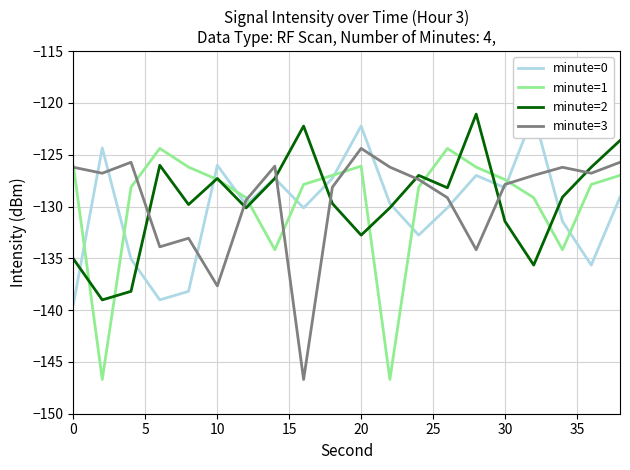

Read the minute=1 value at 20.

-126.1